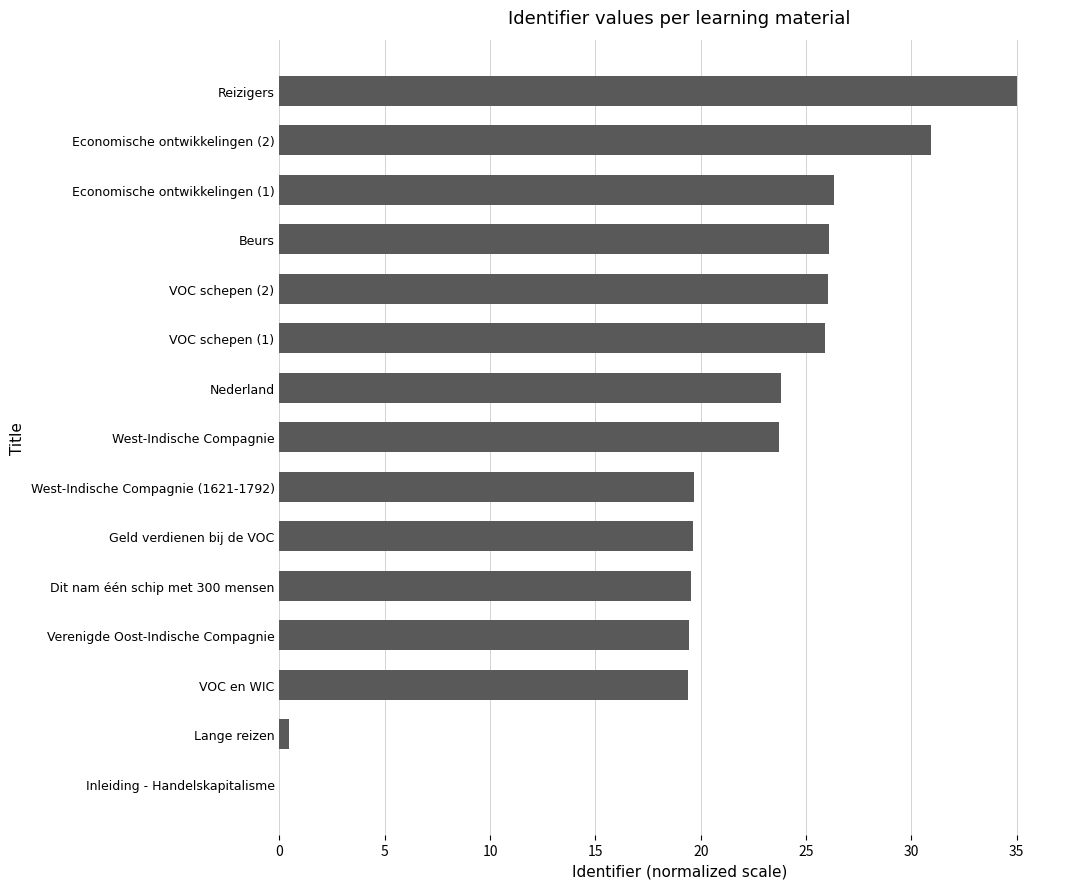

How many series are shown in this chart?

1